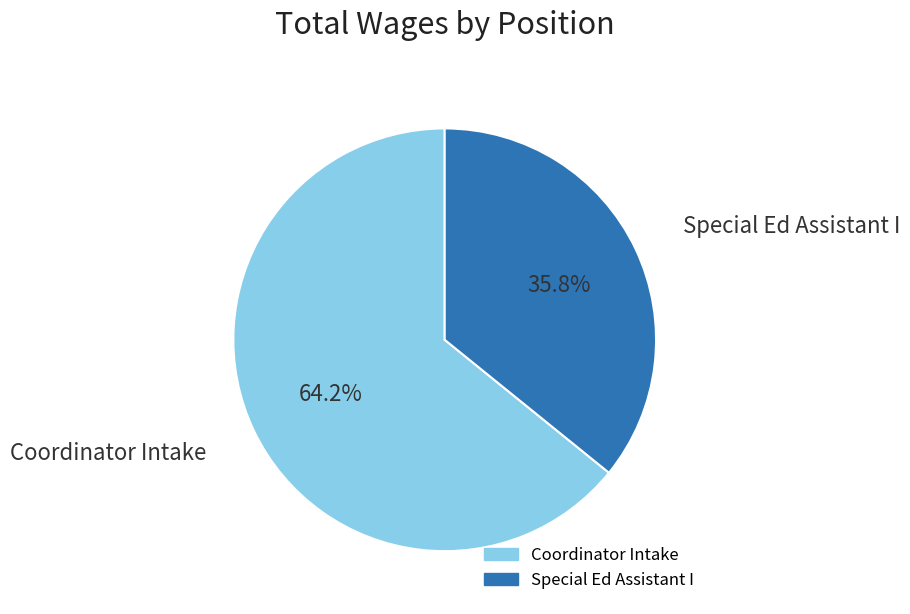

Which slice is the largest?

Coordinator Intake